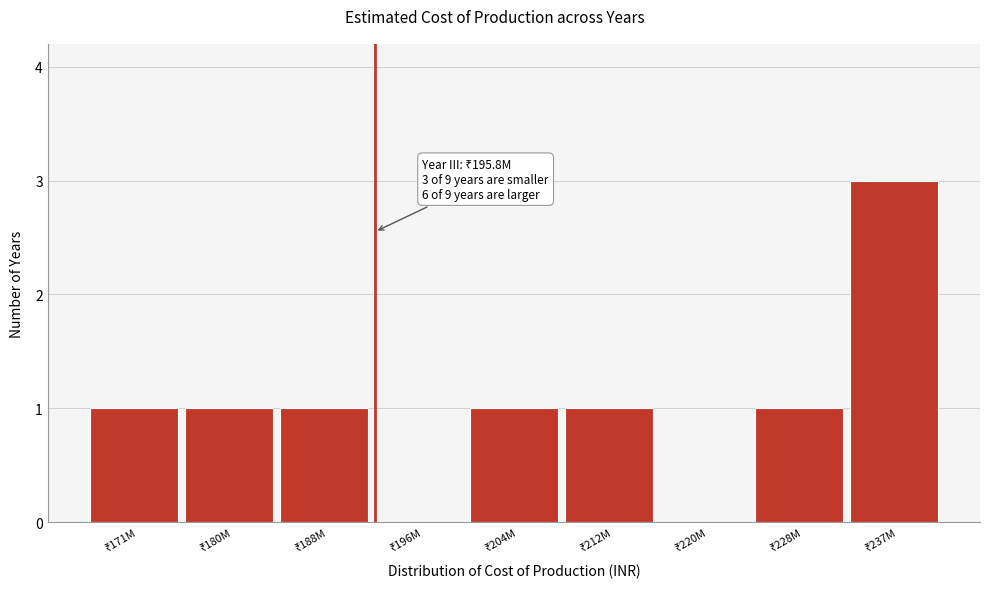

What is the greatest value displayed?

3